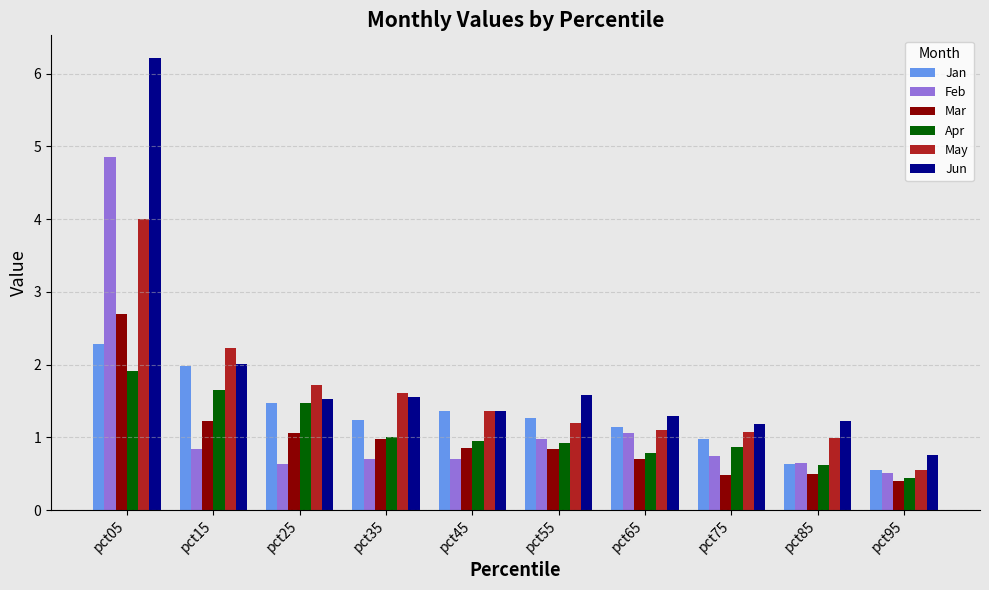

Reading right to left, extract all data points from this chart.

Jan: 0.5	0.6	1.0	1.1	1.3	1.4	1.2	1.5	2.0	2.3
Feb: 0.5	0.6	0.7	1.1	1.0	0.7	0.7	0.6	0.8	4.9
Mar: 0.4	0.5	0.5	0.7	0.8	0.8	1.0	1.1	1.2	2.7
Apr: 0.4	0.6	0.9	0.8	0.9	0.9	1.0	1.5	1.6	1.9
May: 0.5	1.0	1.1	1.1	1.2	1.4	1.6	1.7	2.2	4.0
Jun: 0.8	1.2	1.2	1.3	1.6	1.4	1.6	1.5	2.0	6.2